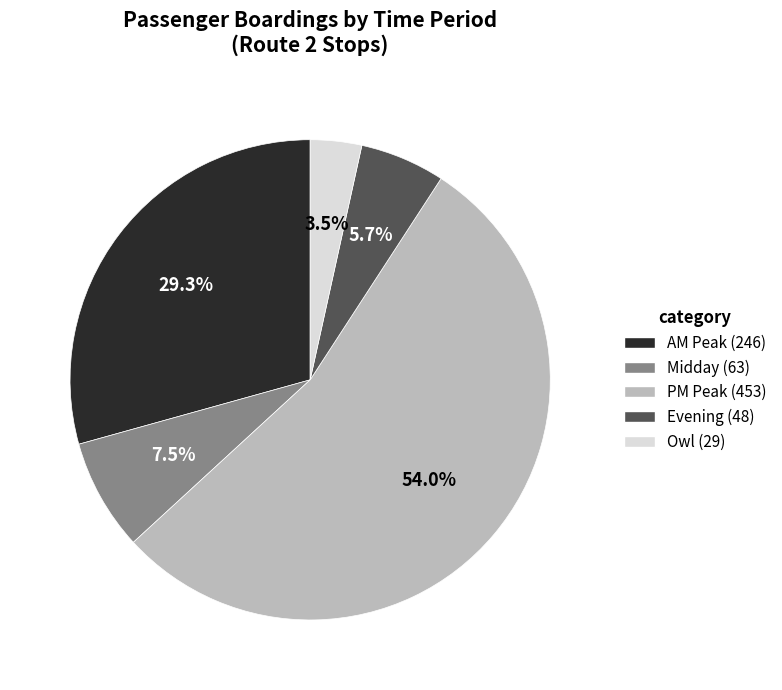

Count the number of slices in the pie.

5